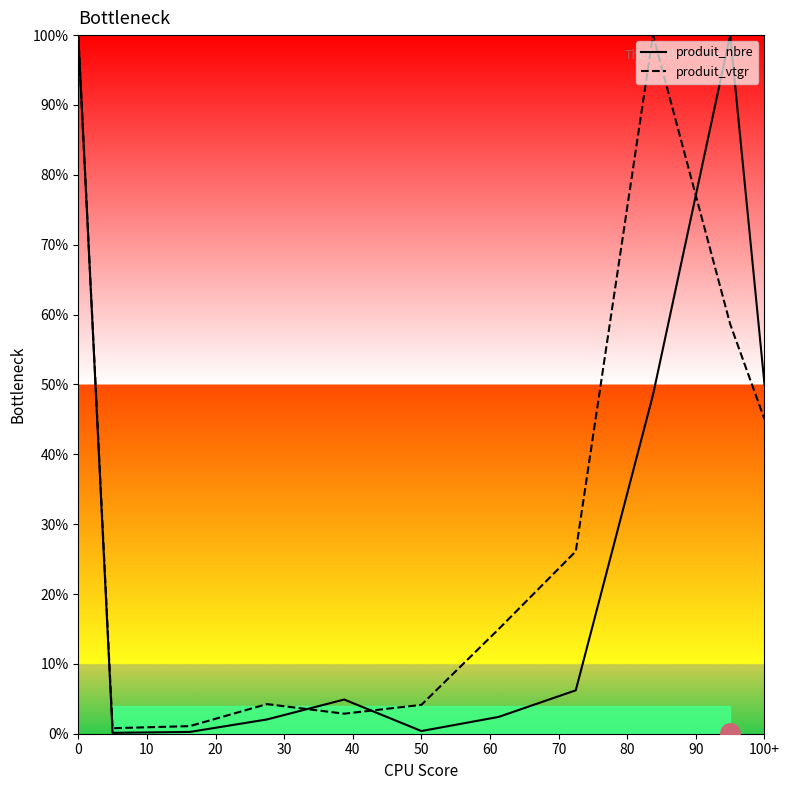

Reading left to right, extract all data points from this chart.

produit_nbre: 100.0	0.1	0.3	2.0	4.9	0.4	2.4	6.2	48.5	100.0	50.0
produit_vtgr: 100.0	0.8	1.1	4.2	2.9	4.1	15.0	26.1	100.0	58.6	45.0